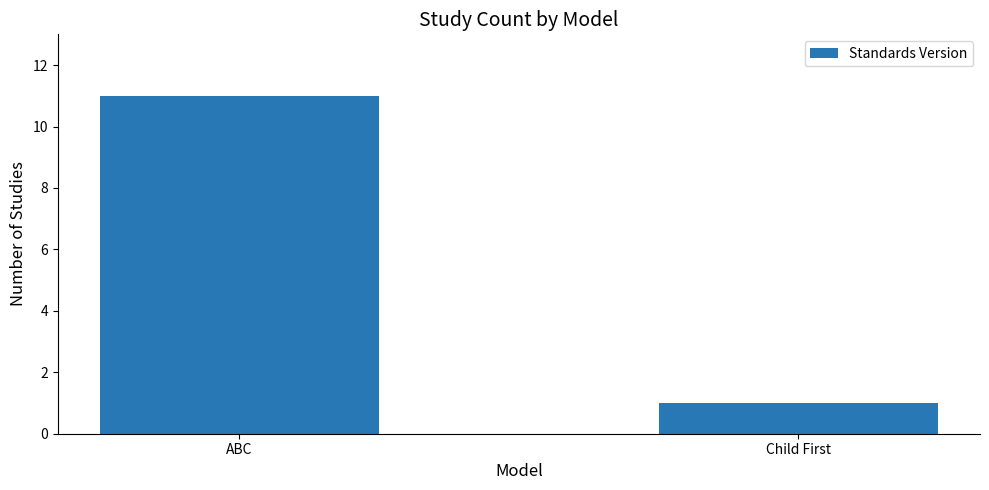

What is the sum of the values at ABC and Child First?

12